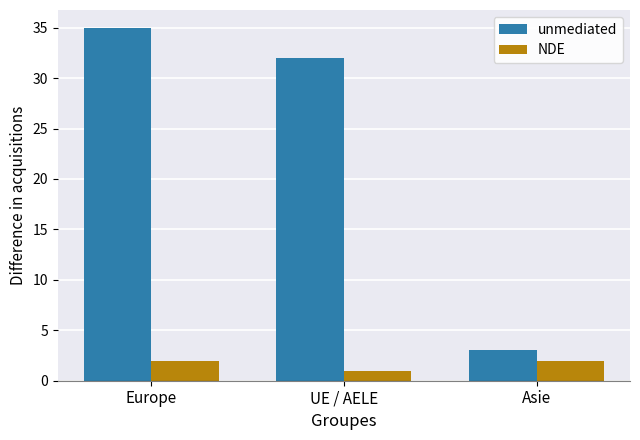

List the series in order of their overall mean, lowest first.

NDE, unmediated